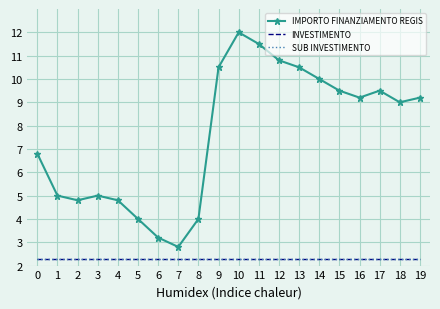

How many data points in IMPORTO FINANZIAMENTO REGIS are less than 9?

9